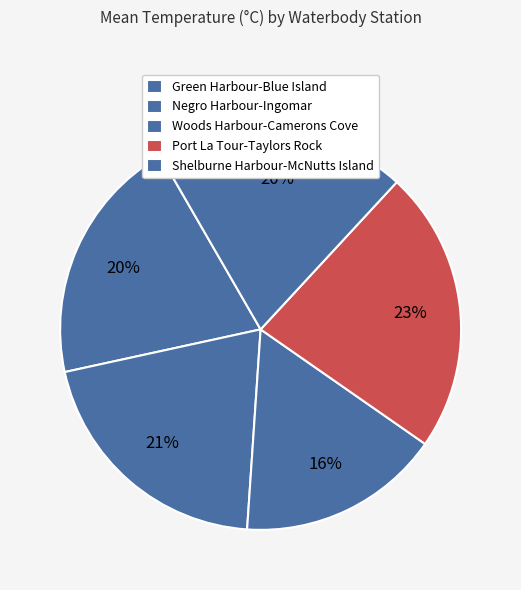

Rank the categories by value from highest to lowest.

Port La Tour-Taylors Rock, Negro Harbour-Ingomar, Green Harbour-Blue Island, Shelburne Harbour-McNutts Island, Woods Harbour-Camerons Cove